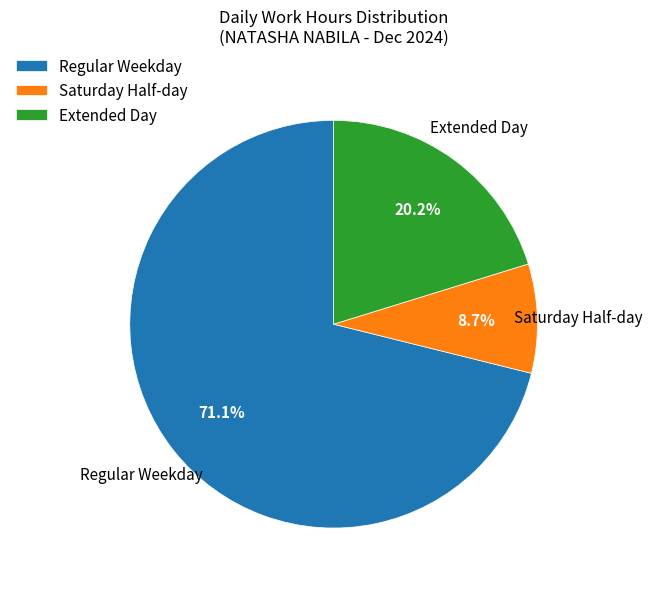

What is the smallest slice in the pie chart?

Saturday Half-day